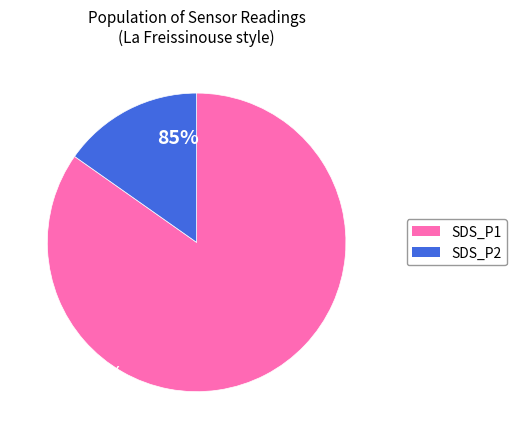

Which slice represents more than half of the pie?

SDS_P1